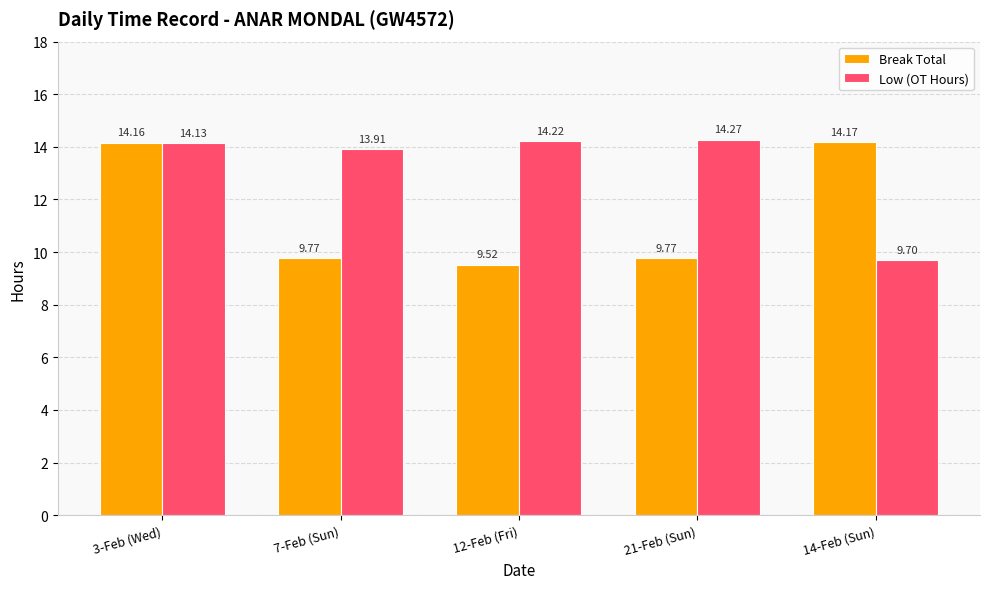

Which series has the largest total across all categories?

Low (OT Hours)